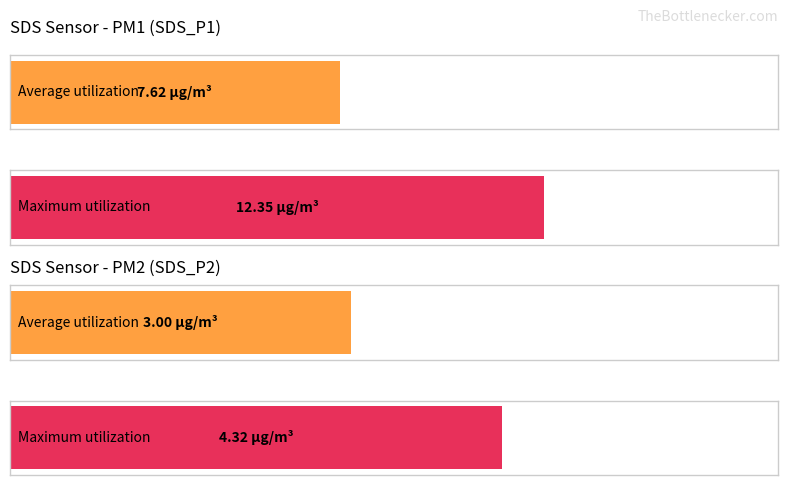

How many bars are there in each group?

2